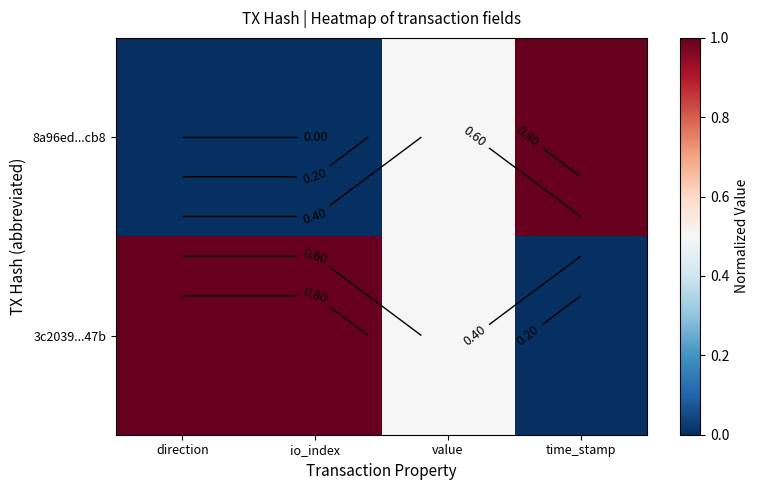

How many distinct data groups are displayed?

2